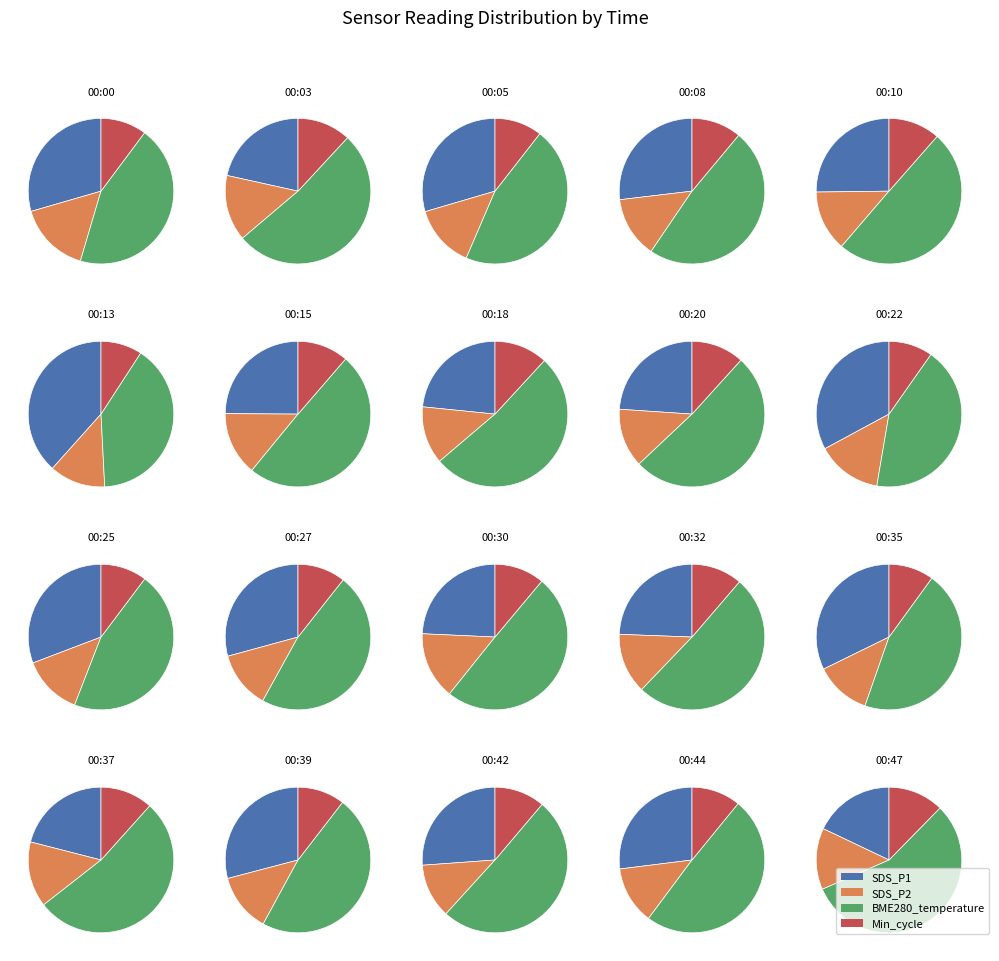

Is it true that 00:03 is 5% of the pie?

True